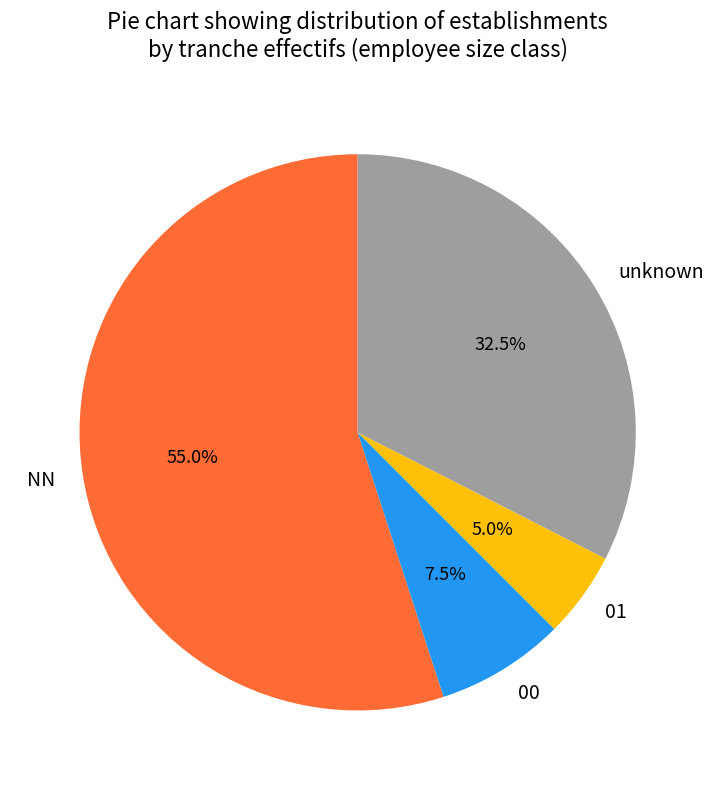

How much of the chart is everything except 01?

95.0%